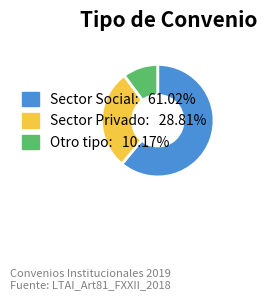

Is there a majority slice in this chart?

Yes